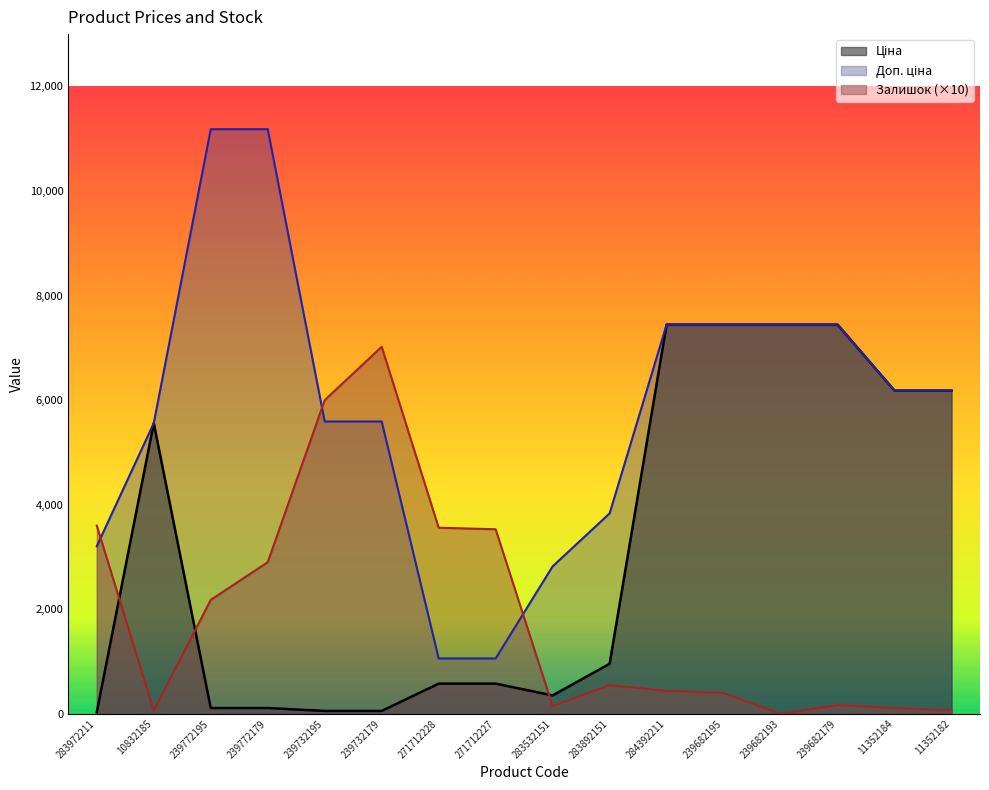

True or false: Залишок and Ціна intersect in this chart.

True